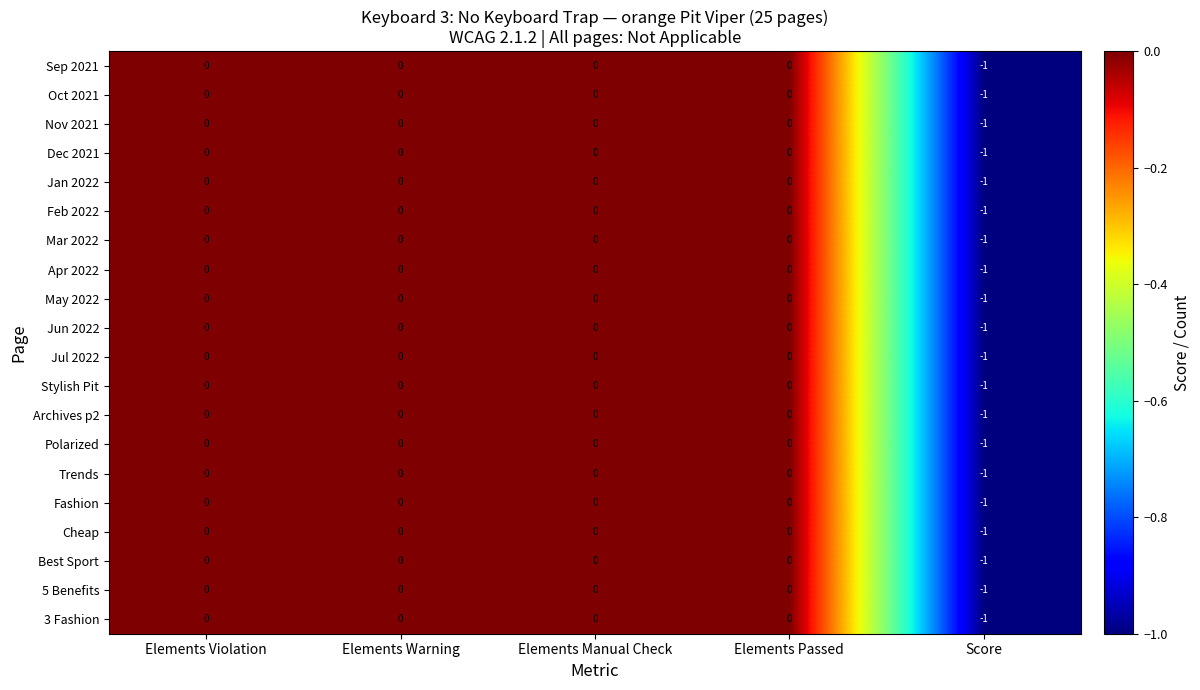

Count the number of data series in this chart.

20